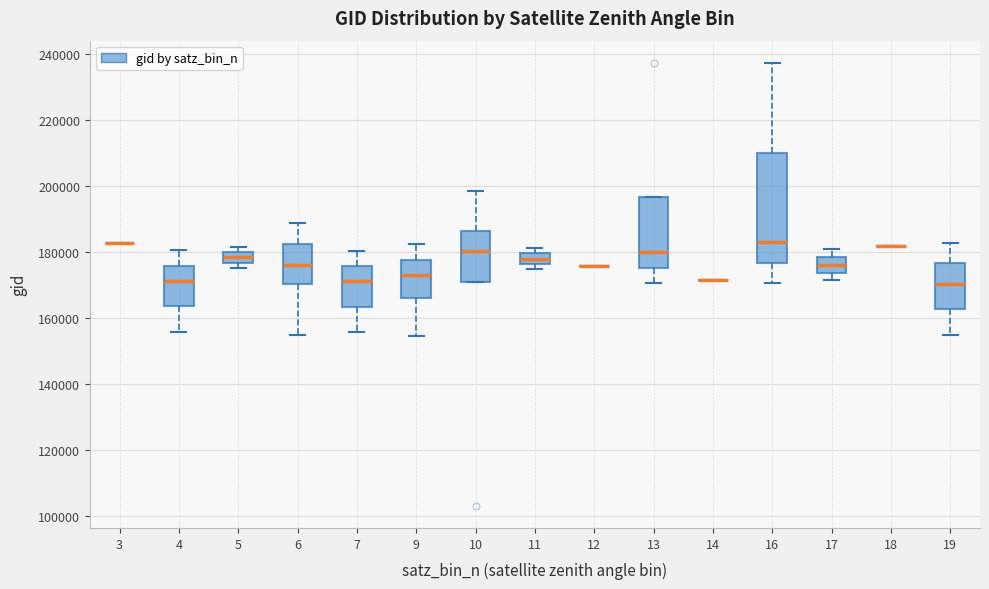

Reading left to right, transcribe this box plot: for each box, give where its median line is, the range the box spans, and where its two whiskers end, as read against the y-axis. The values are not printed on the chart, so give them approximately, as read against the axis.

3: box collapsed to a line at 182000, whiskers 182000 to 182000
4: median 172000, box 164000 to 176000, whiskers 156000 to 180000
5: median 178000, box 176000 to 180000, whiskers 176000 (just below the box's lower edge) to 182000
6: median 176000, box 170000 to 182000, whiskers 154000 to 188000
7: median 172000, box 164000 to 176000, whiskers 156000 to 180000
9: median 172000, box 166000 to 178000, whiskers 154000 to 182000
10: median 180000, box 170000 to 186000, whiskers 170000 to 198000
11: median 178000, box 176000 to 180000, whiskers 174000 to 182000
12: box collapsed to a line at 176000, whiskers 176000 to 176000
13: median 180000, box 176000 to 196000, whiskers 170000 to 196000
14: box collapsed to a line at 172000, whiskers 172000 to 172000
16: median 182000, box 176000 to 210000, whiskers 170000 to 238000
17: median 176000, box 174000 to 178000, whiskers 172000 to 180000
18: box collapsed to a line at 182000, whiskers 182000 to 182000
19: median 170000, box 162000 to 176000, whiskers 156000 to 182000